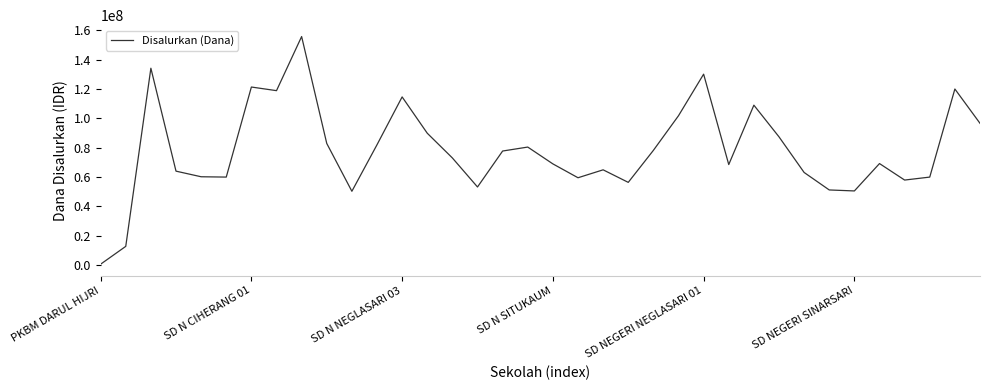

What is the difference between the maximum and minimum values?

155250000